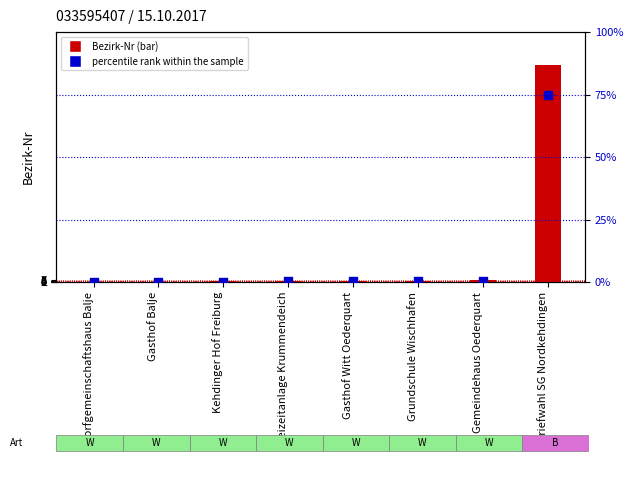

At how many categories does at least one series exceed 440?

1